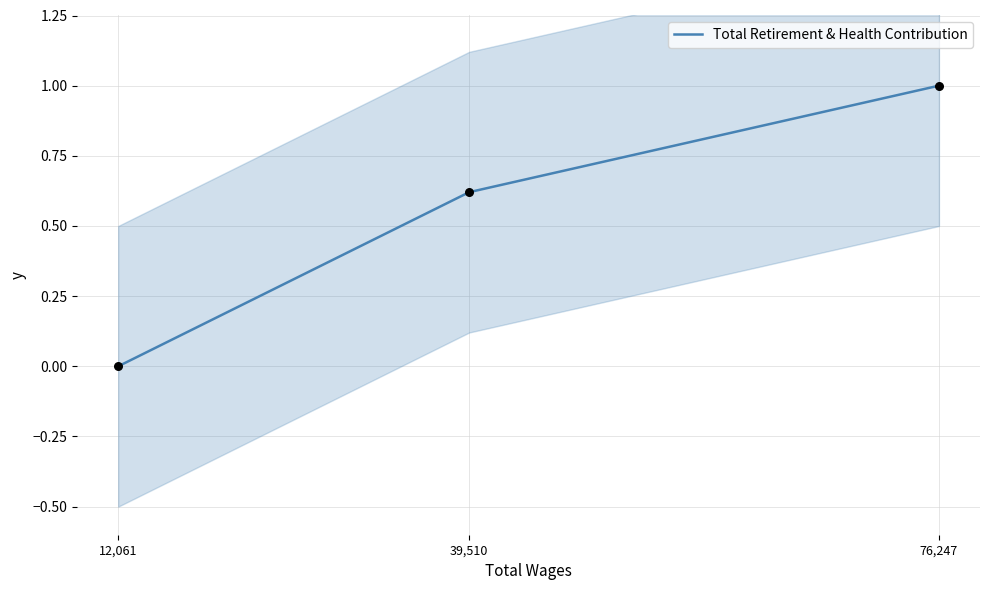

What is the ratio of the value at 39,510 to the value at 76,247?

0.6